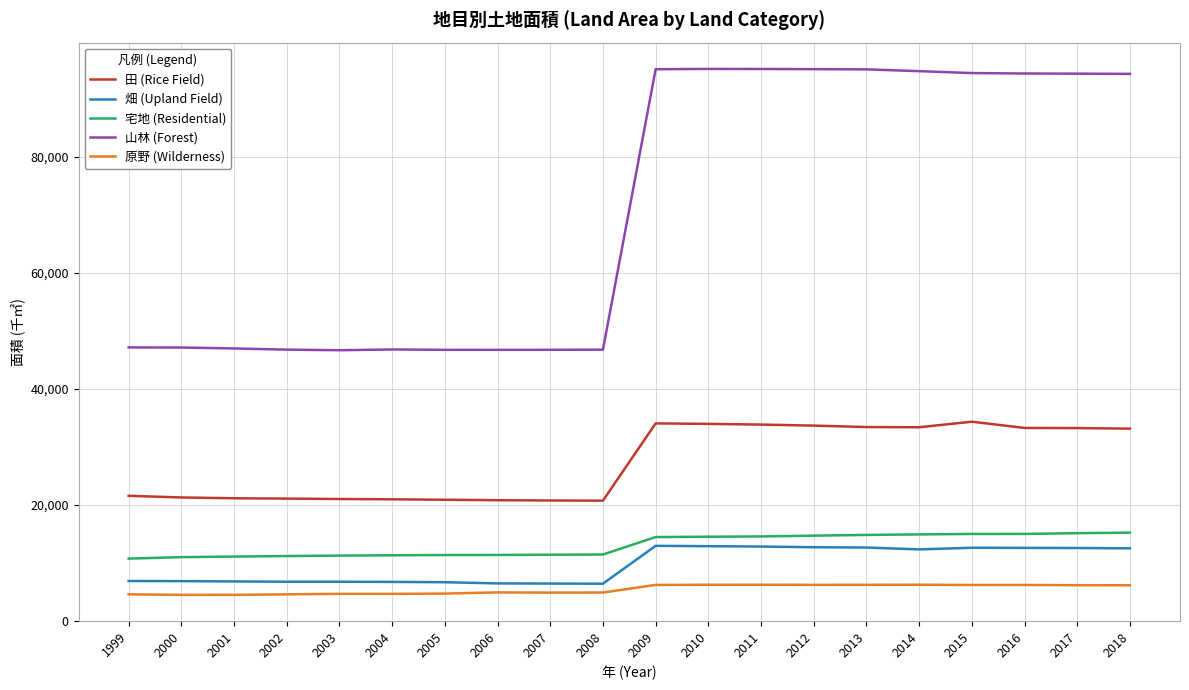

True or false: 畑 (Upland Field) and 田 (Rice Field) intersect in this chart.

False